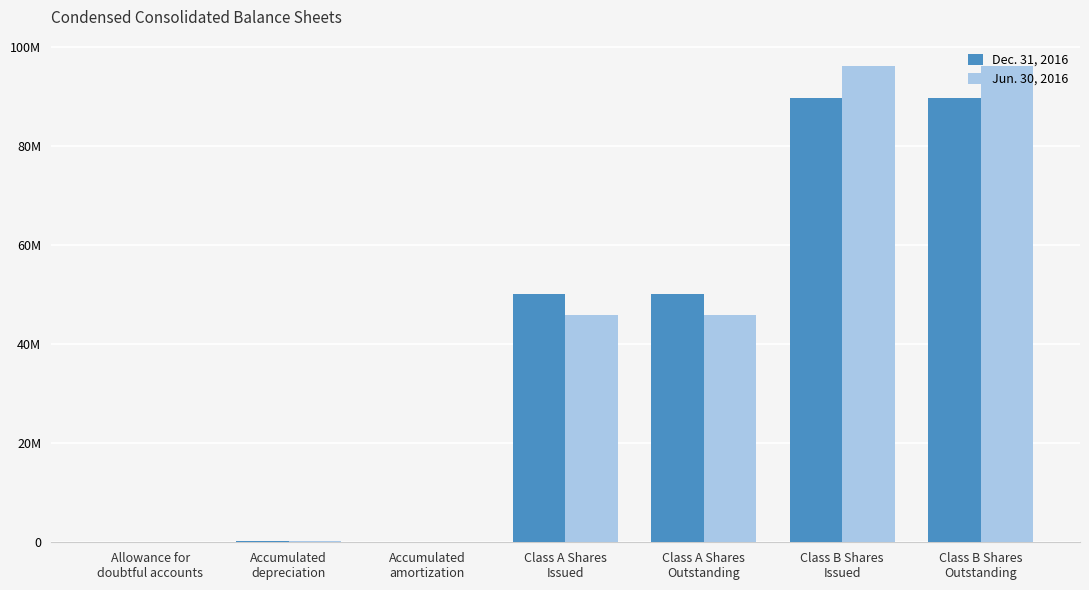

What is the total value across all series at Class A Shares
Outstanding?

96151435